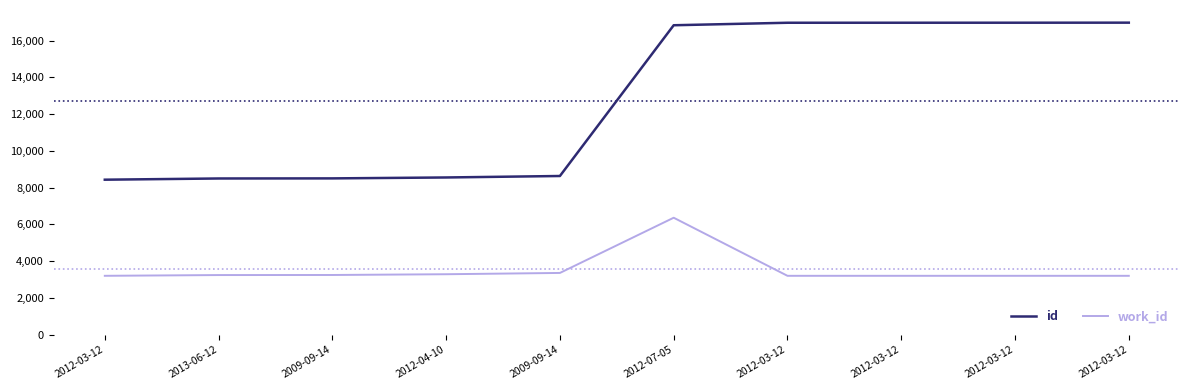

How many lines are shown in the chart?

2